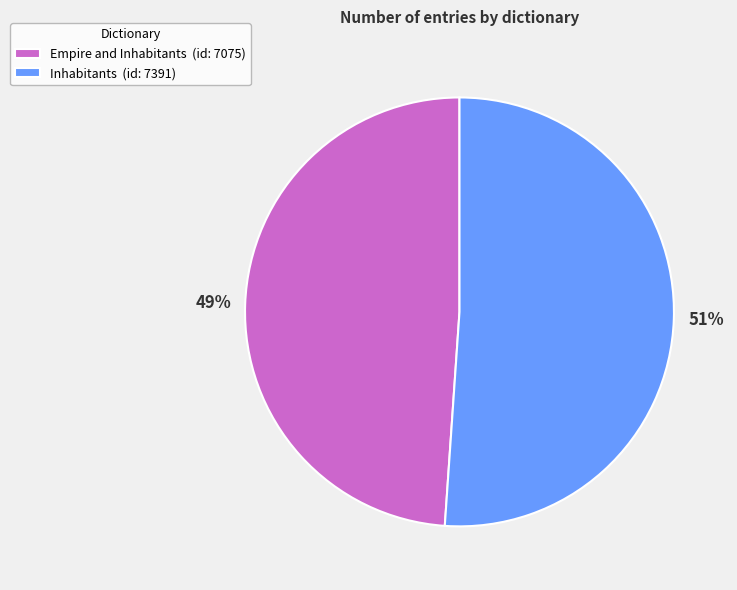

Does Inhabitants represent more than half of the total?

Yes